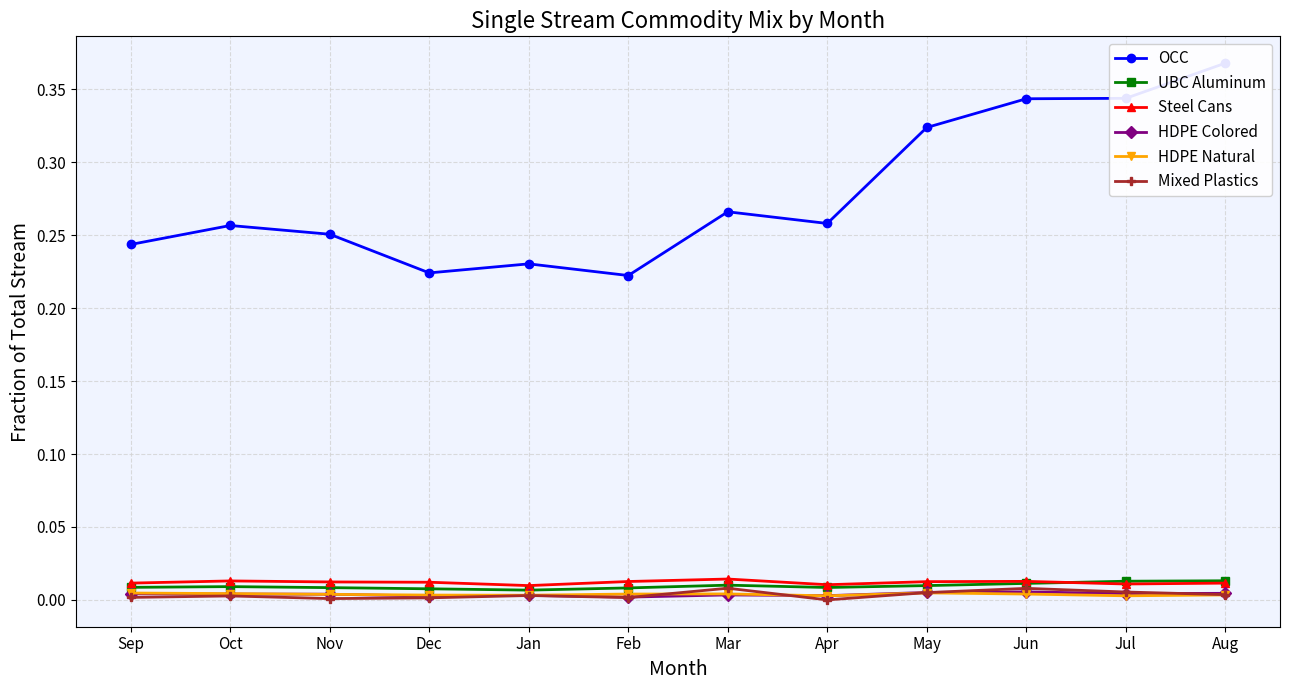

True or false: HDPE Colored has more than 0 points higher than both neighbors.

True